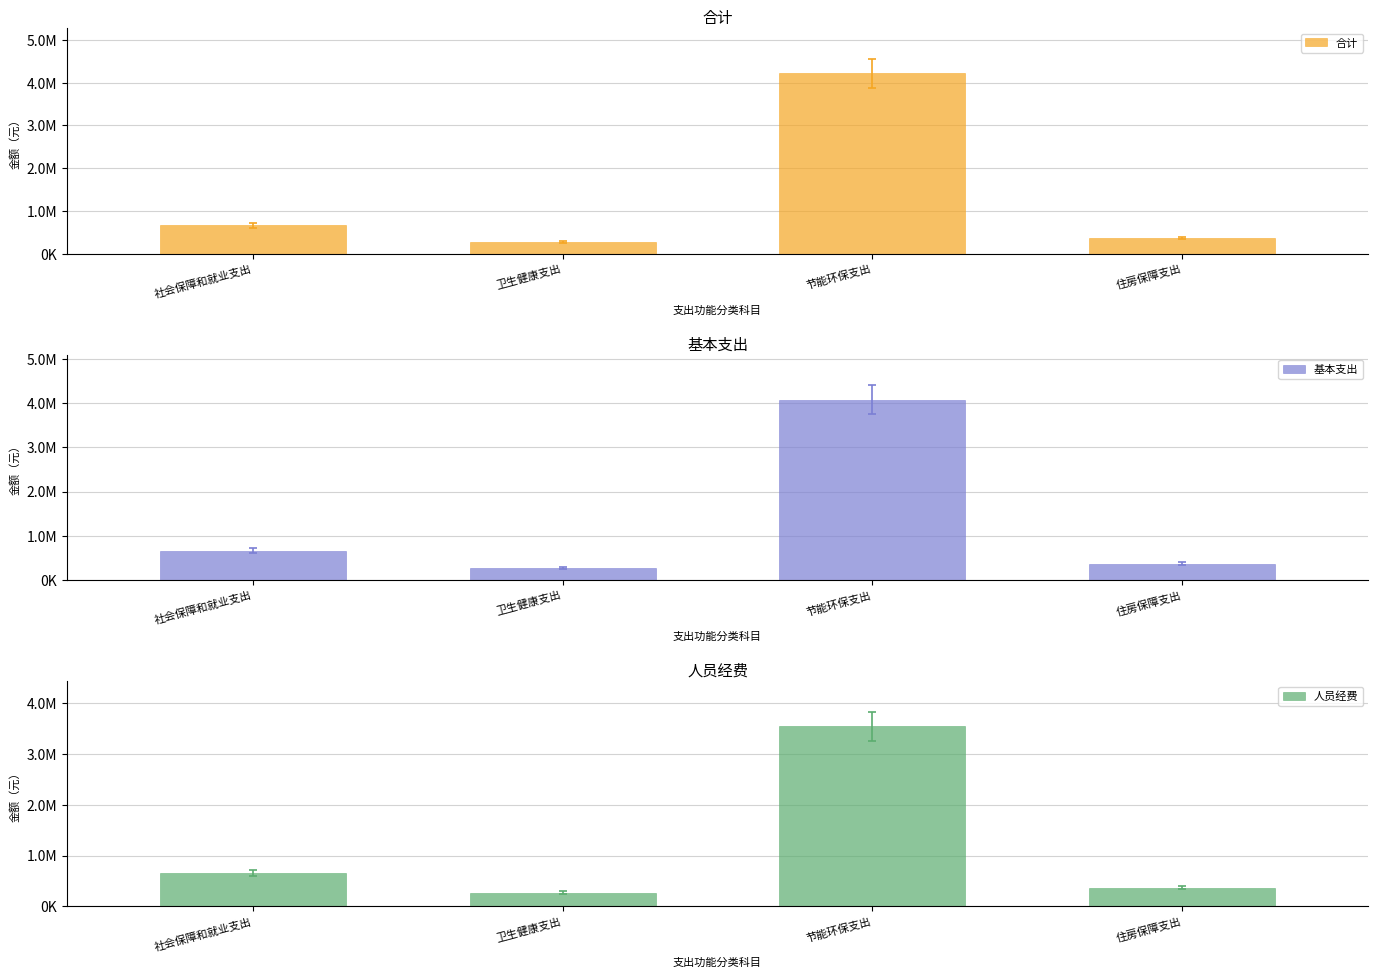

Reading left to right, extract all data points from this chart.

合计: 社会保障和就业支出=661312.8	卫生健康支出=274054.2	节能环保支出=4219960.5	住房保障支出=370370.3
基本支出: 社会保障和就业支出=661312.8	卫生健康支出=274054.2	节能环保支出=4079960.5	住房保障支出=370370.3
人员经费: 社会保障和就业支出=660112.8	卫生健康支出=274054.2	节能环保支出=3547561.3	住房保障支出=370370.3